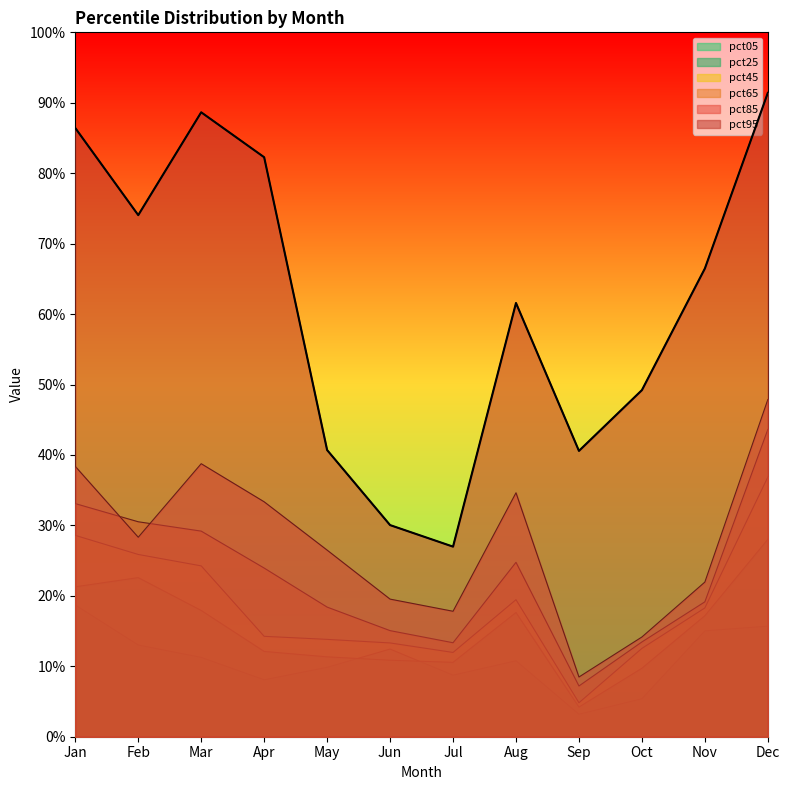

What is the value of the pct95 point at the 4th from the left?

0.8